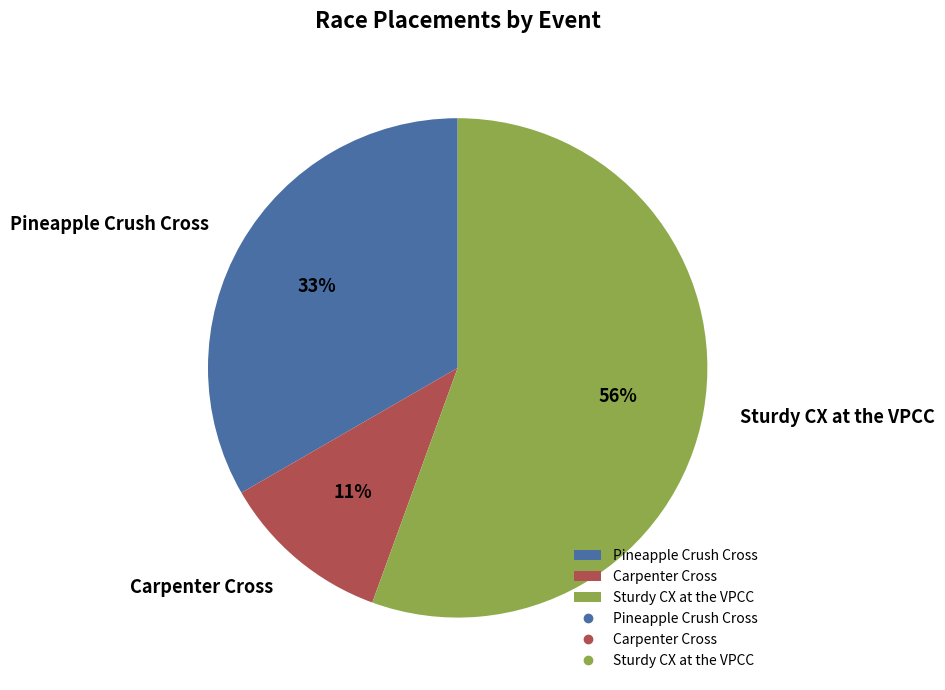

How many segments does this pie chart have?

3